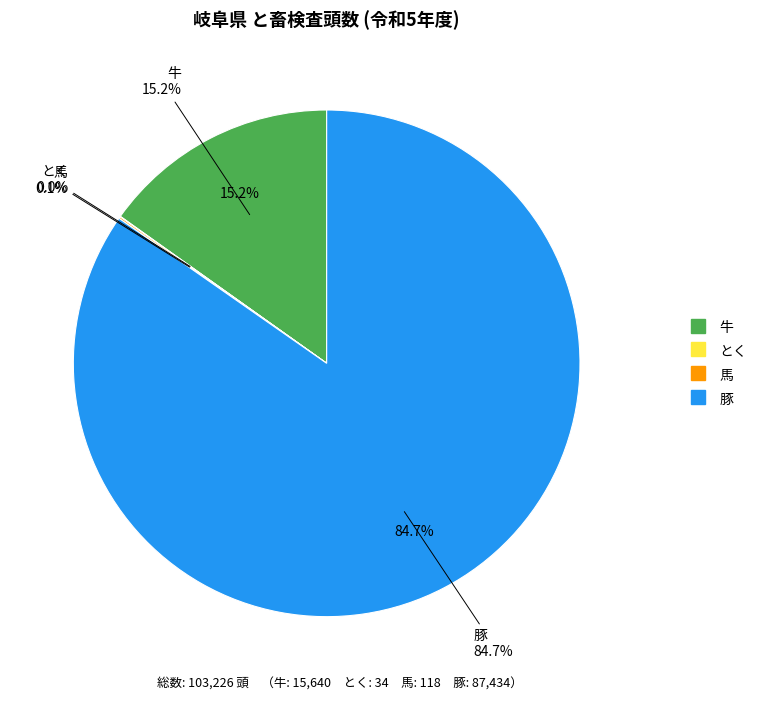

How many segments does this pie chart have?

4